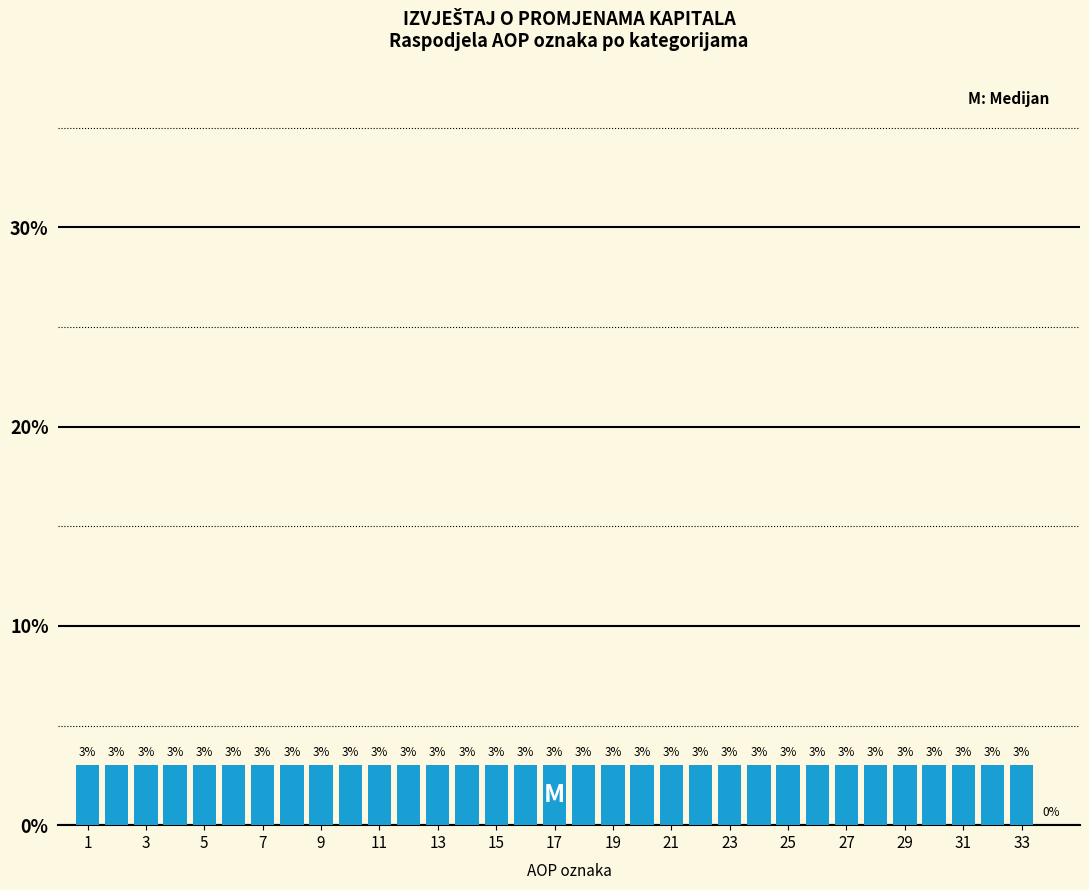

Reading left to right, list every bar in this chart as the range it spans on the x-axis followed by its height. The bar edges are not printed on the chart, so give them approximately, as read against the axis.

0.5 to 1.5: 3
1.5 to 2.5: 3
2.5 to 3.5: 3
3.5 to 4.5: 3
4.5 to 5.5: 3
5.5 to 6.5: 3
6.5 to 7.5: 3
7.5 to 8.5: 3
8.5 to 9.5: 3
9.5 to 10.5: 3
10.5 to 11.5: 3
11.5 to 12.5: 3
12.5 to 13.5: 3
13.5 to 14.5: 3
14.5 to 15.5: 3
15.5 to 16.5: 3
16.5 to 17.5: 3
17.5 to 18.5: 3
18.5 to 19.5: 3
19.5 to 20.5: 3
20.5 to 21.5: 3
21.5 to 22.5: 3
22.5 to 23.5: 3
23.5 to 24.5: 3
24.5 to 25.5: 3
25.5 to 26.5: 3
26.5 to 27.5: 3
27.5 to 28.5: 3
28.5 to 29.5: 3
29.5 to 30.5: 3
30.5 to 31.5: 3
31.5 to 32.5: 3
32.5 to 33.5: 3
33.5 to 34.5: 0